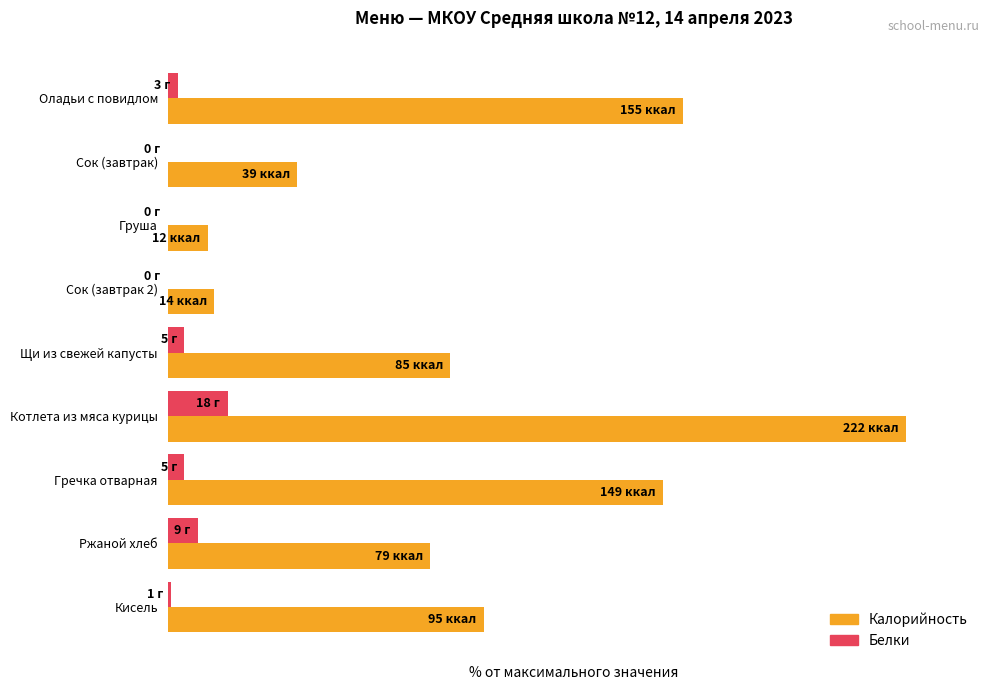

Which series has the largest total across all categories?

Калорийность